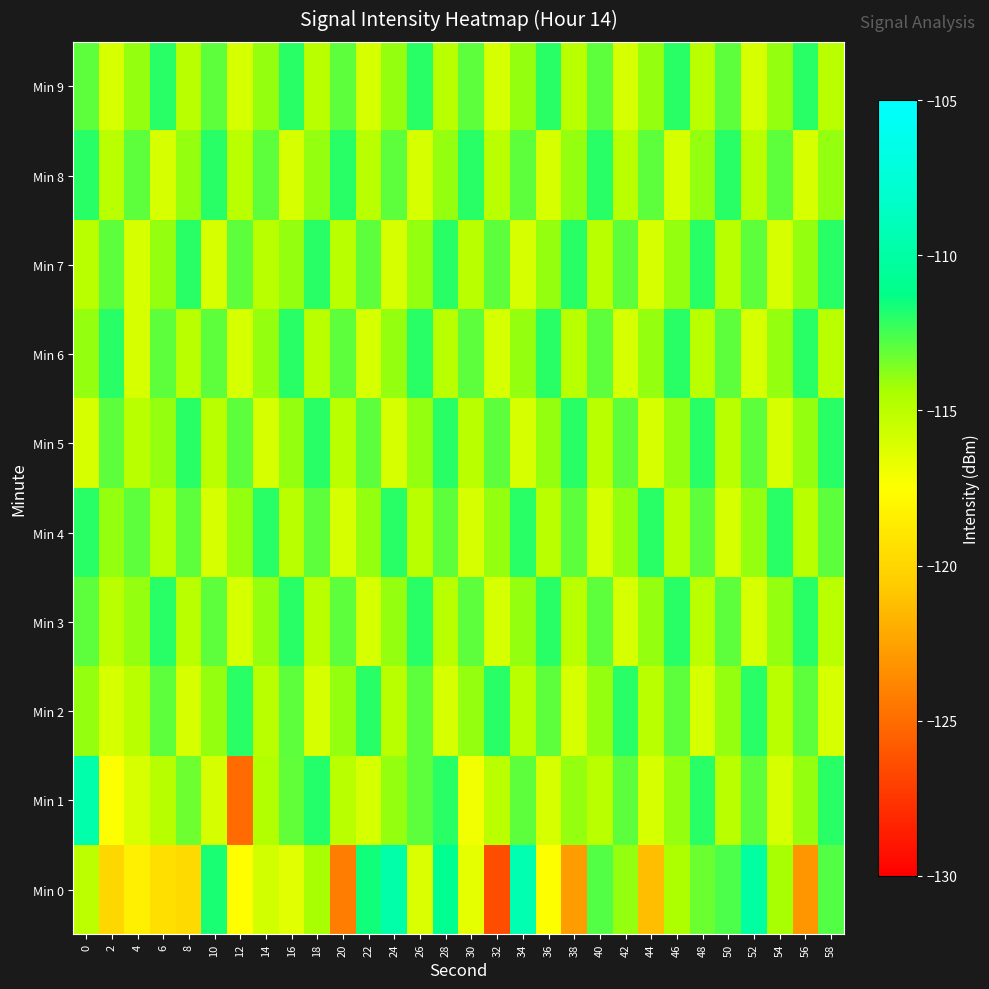

How many data points does each series have?

30